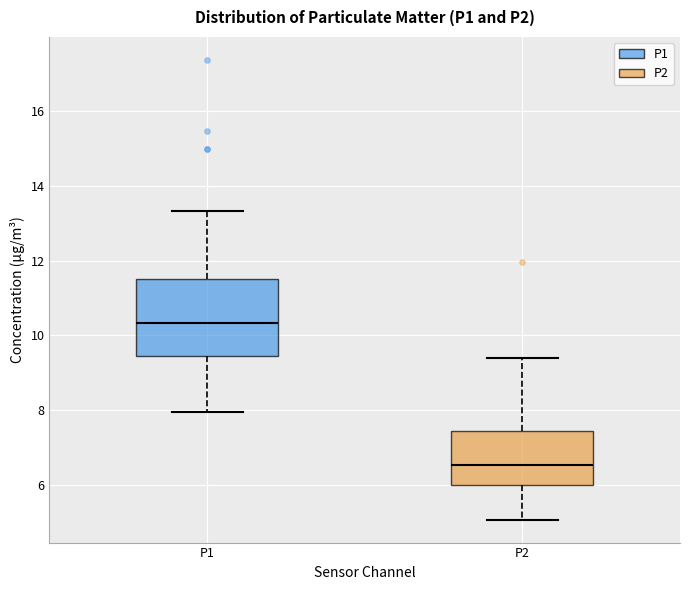

Where does the median line of the box for P1 sit on the y-axis? The values are not printed on the chart, so give them approximately, as read against the axis.

10.4